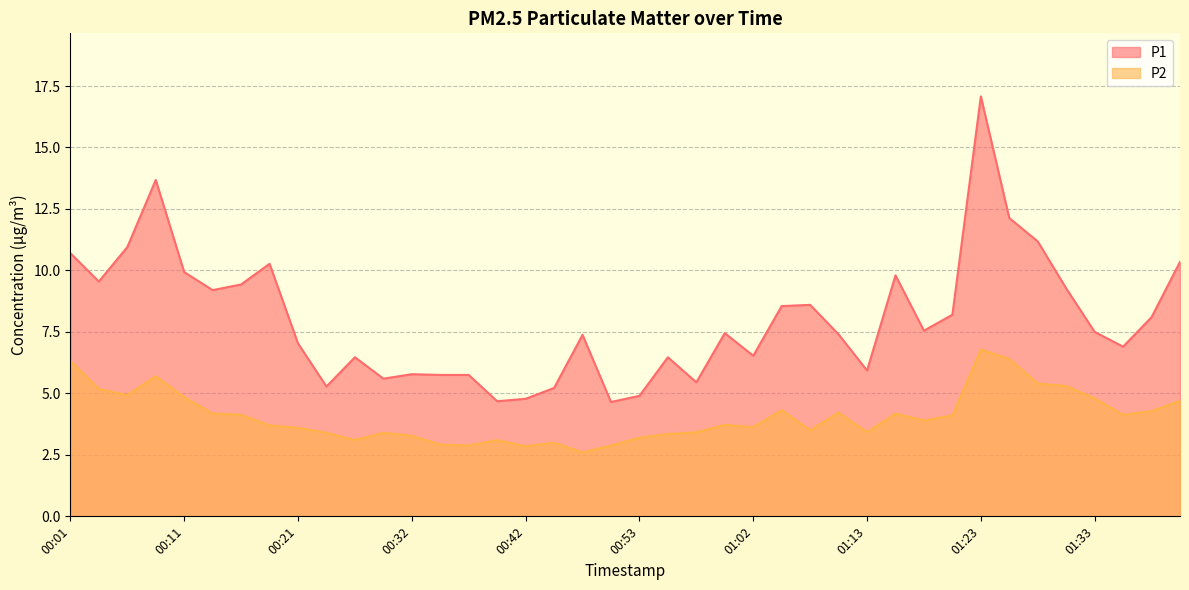

How many interior local peaks does the P2 series have?

9